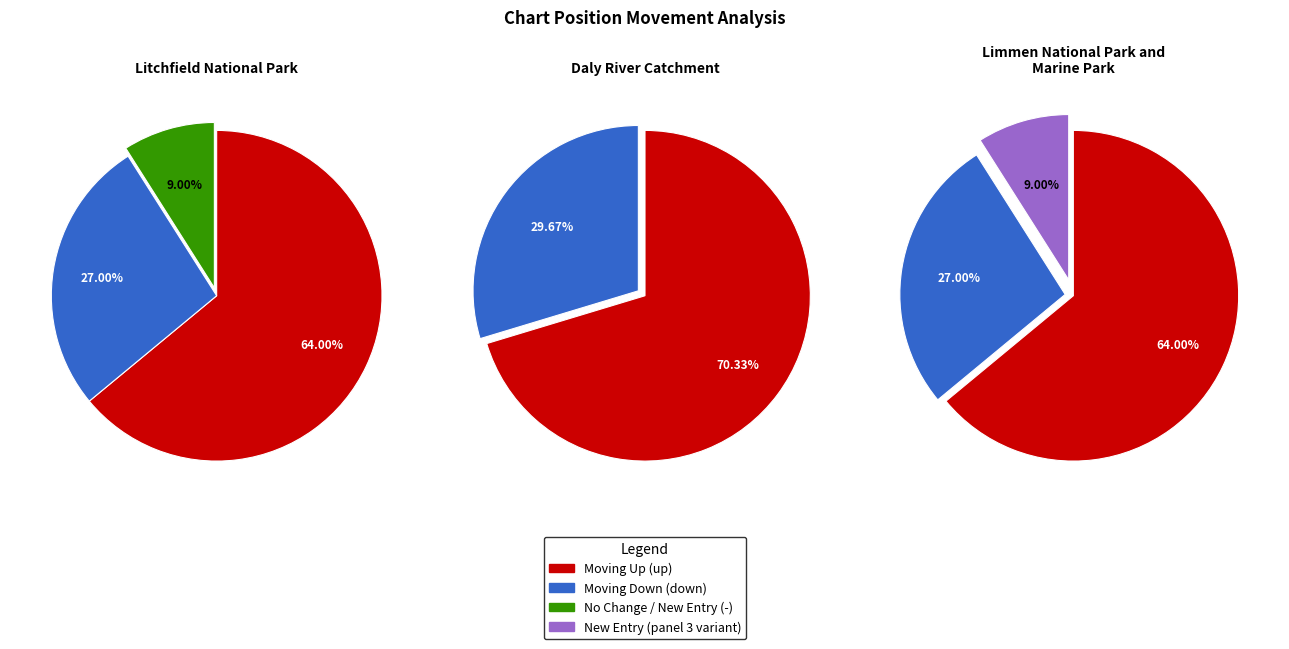

Count the number of slices in the pie.

3